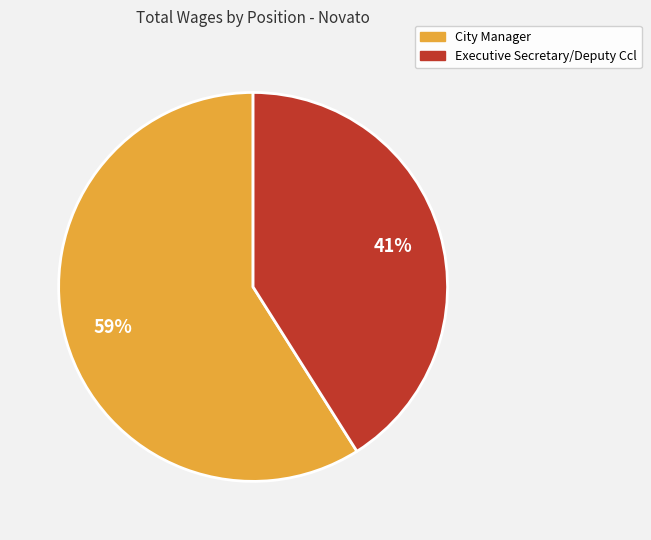

To the nearest percent, what is the difference between the Executive Secretary/Deputy Ccl and City Manager slice percentages?

18%